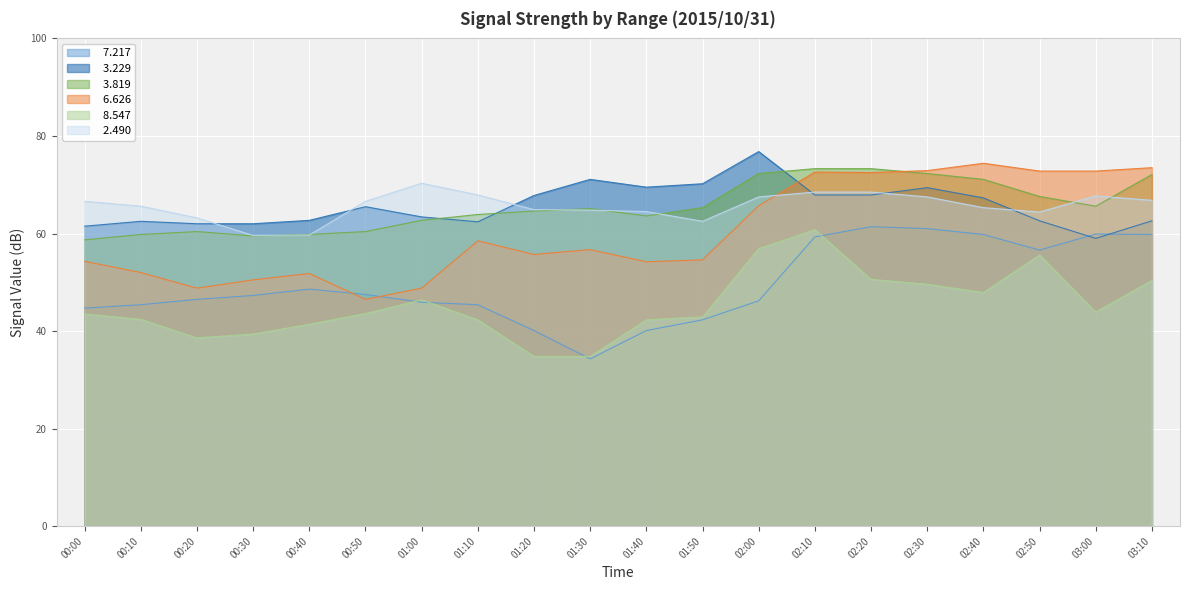

What is the lowest value of the   6.626 series?

46.5